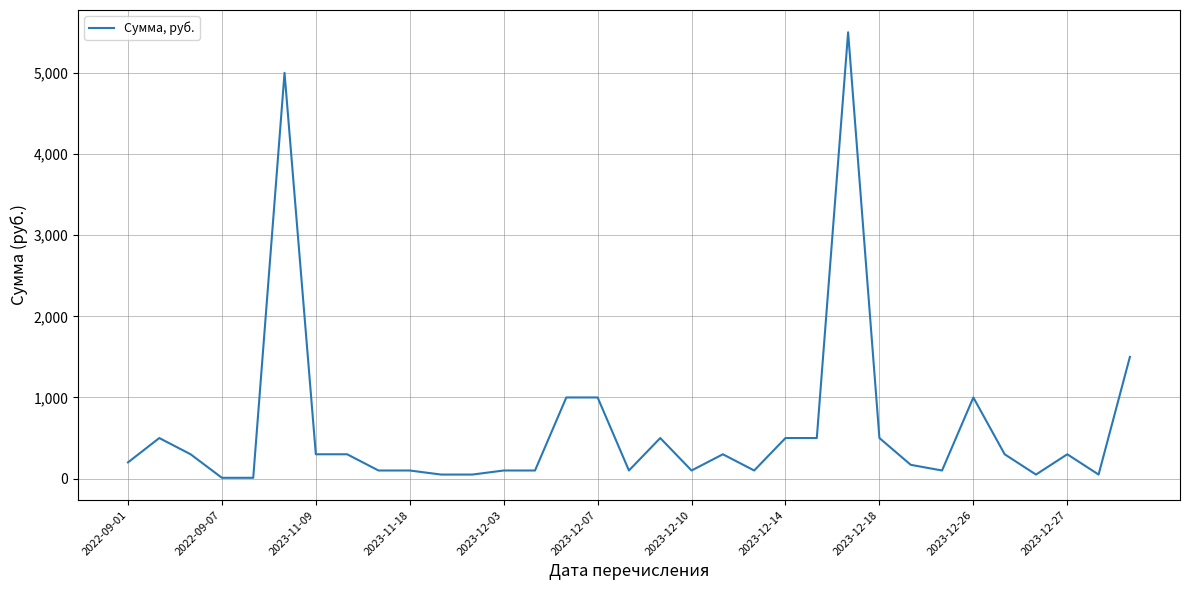

What is the difference between the maximum and minimum values?

5490